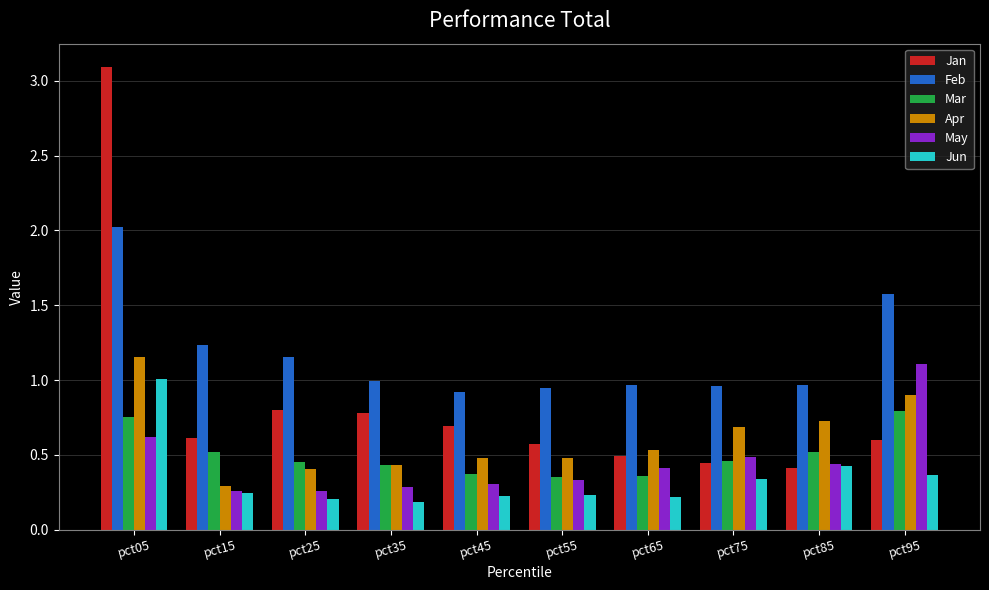

What are all the series names shown in the legend?

Jan, Feb, Mar, Apr, May, Jun